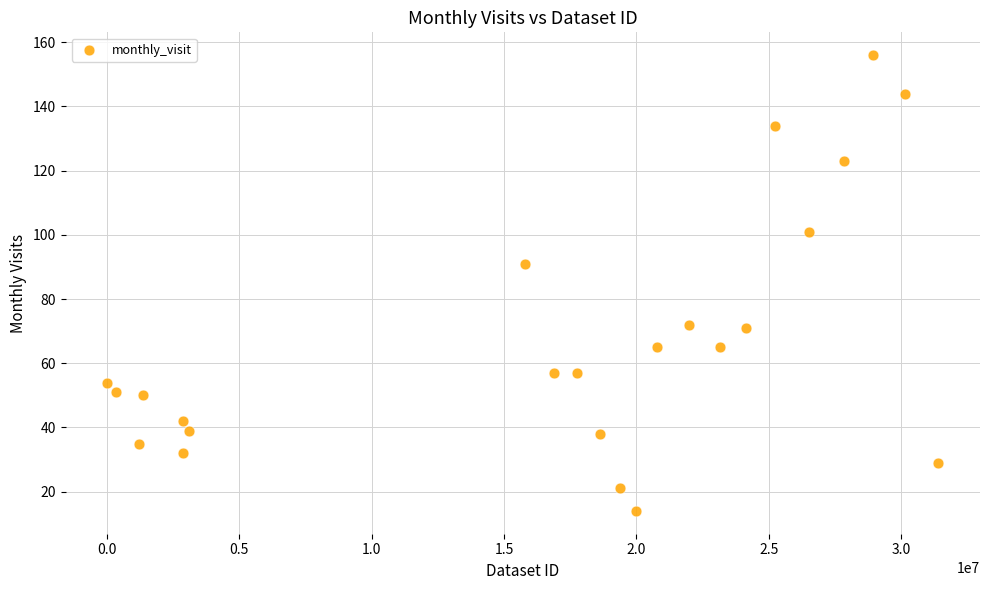

What Y value in the scatter plot is closest to 85?

91